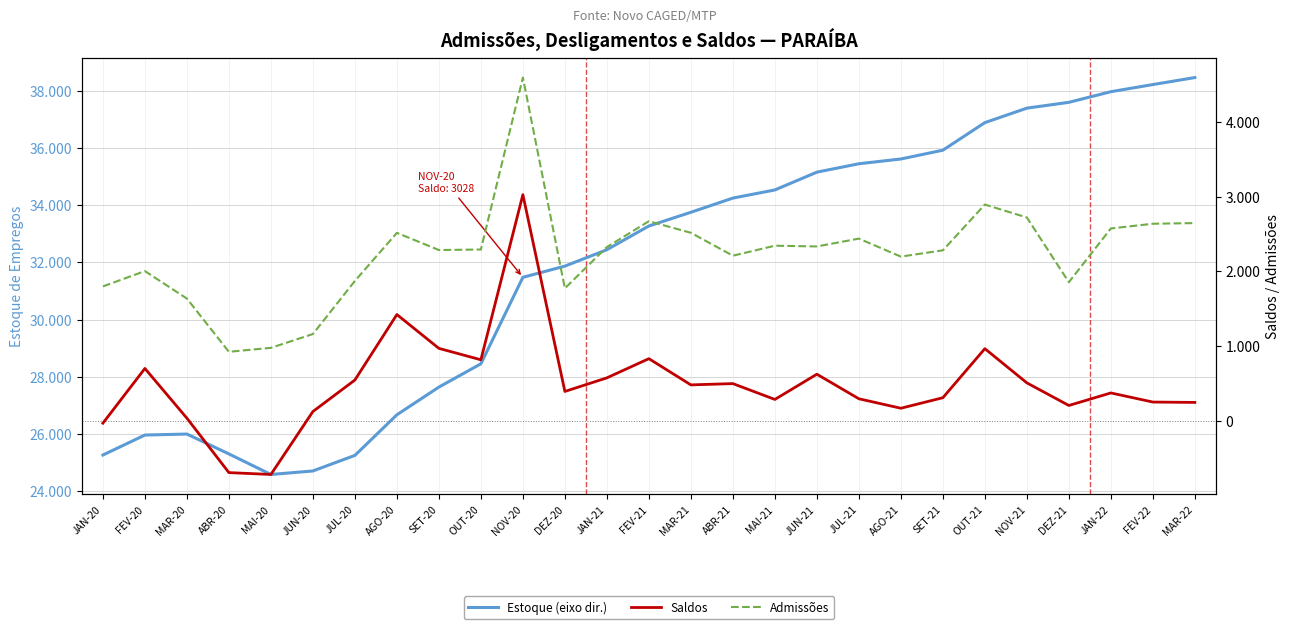

Which has a higher value, SET-21 or MAR-20?

SET-21